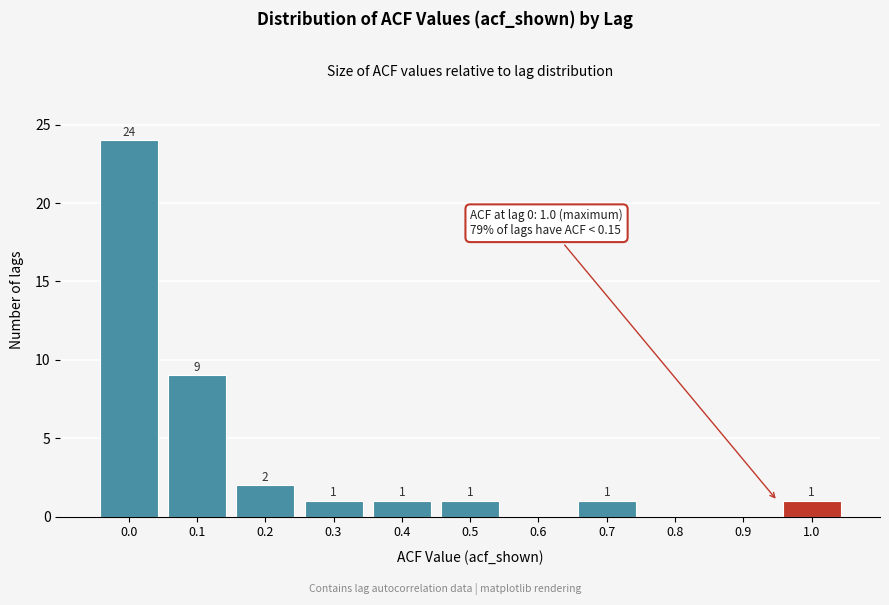

Reading right to left, transcribe all the data shown in this chart.

1.0=1	0.9=0	0.8=0	0.7=1	0.6=0	0.5=1	0.4=1	0.3=1	0.2=2	0.1=9	0.0=24